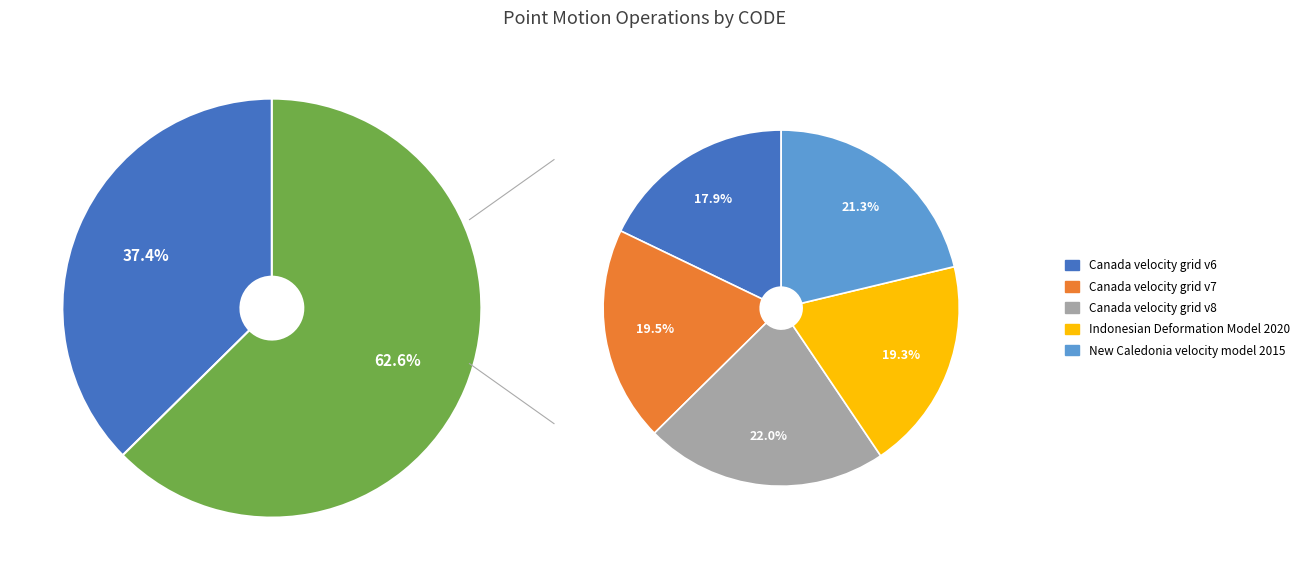

Count the number of slices in the pie.

5